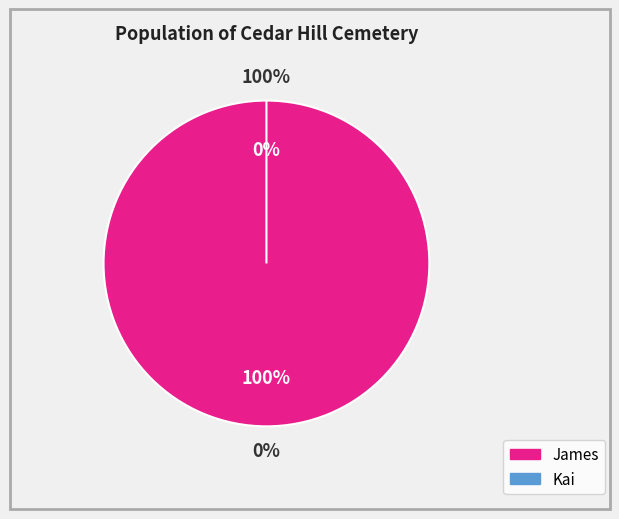

Rank the categories by value from highest to lowest.

James, Kai